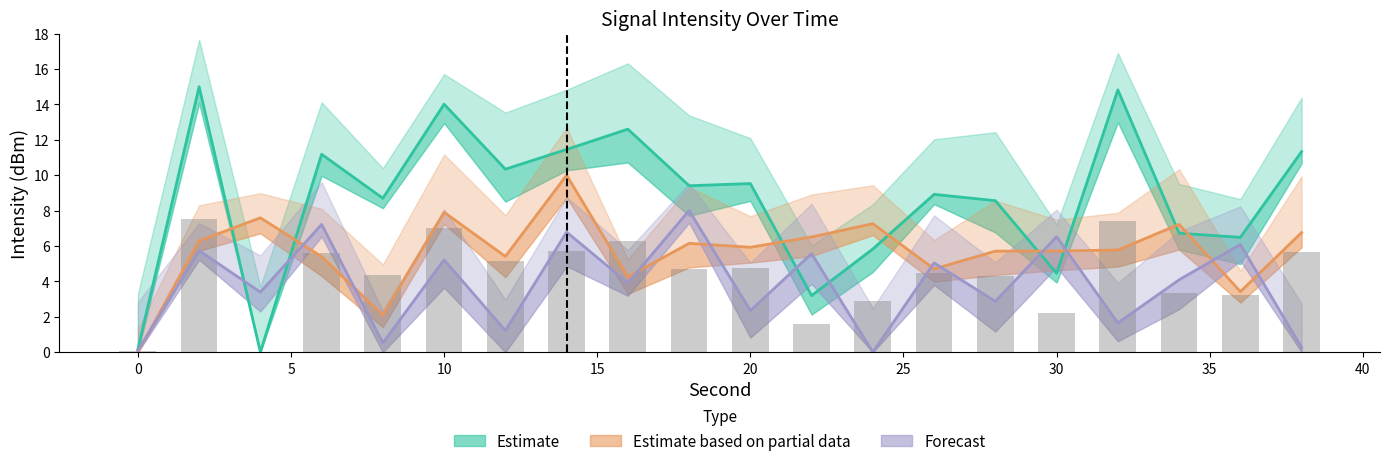

Is the value of Forecast at 10 greater than the value of Estimate at 32?

No